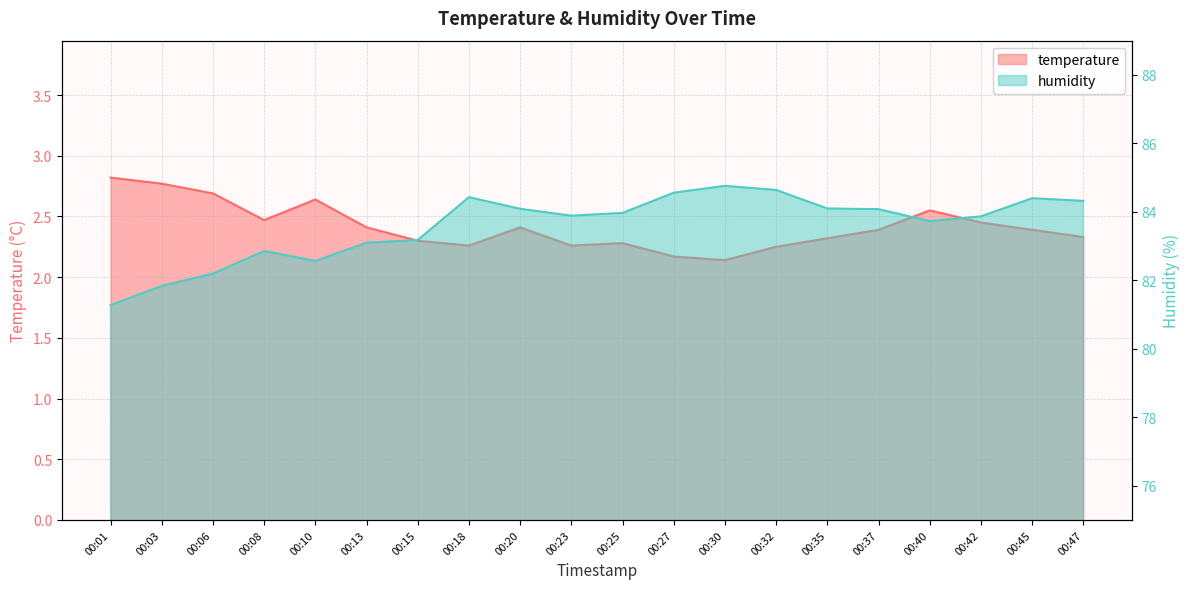

Which series has the largest range (max minus min)?

humidity